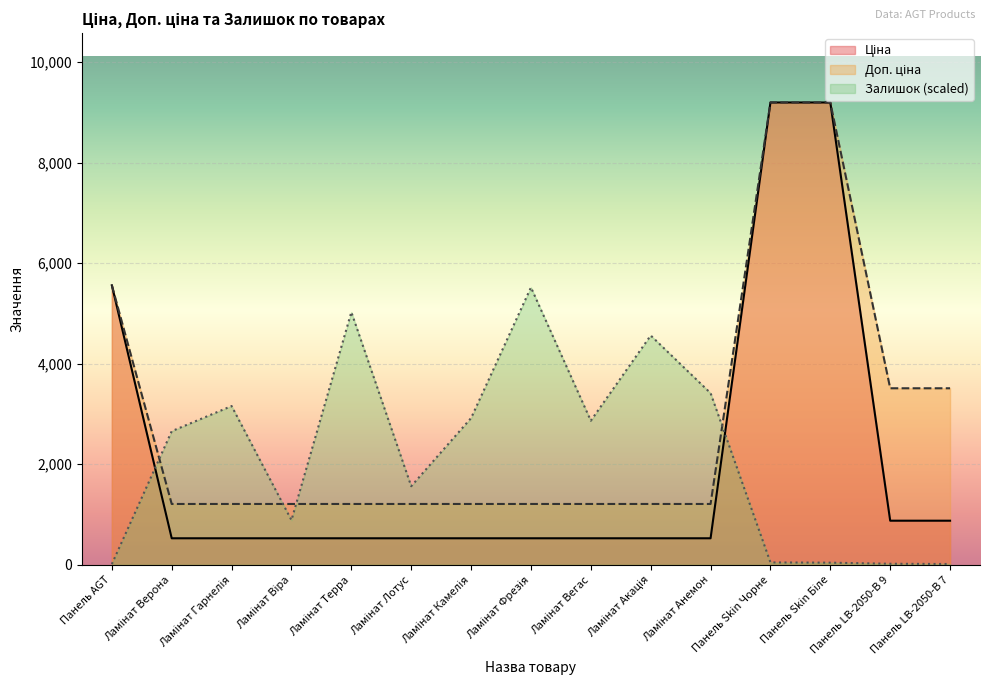

True or false: Ціна has a value of 528.2 at Ламінат Фрезія.

True